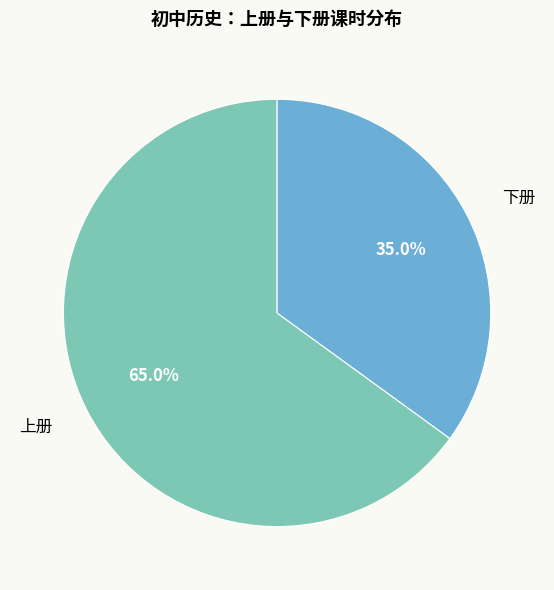

Count the number of slices in the pie.

2